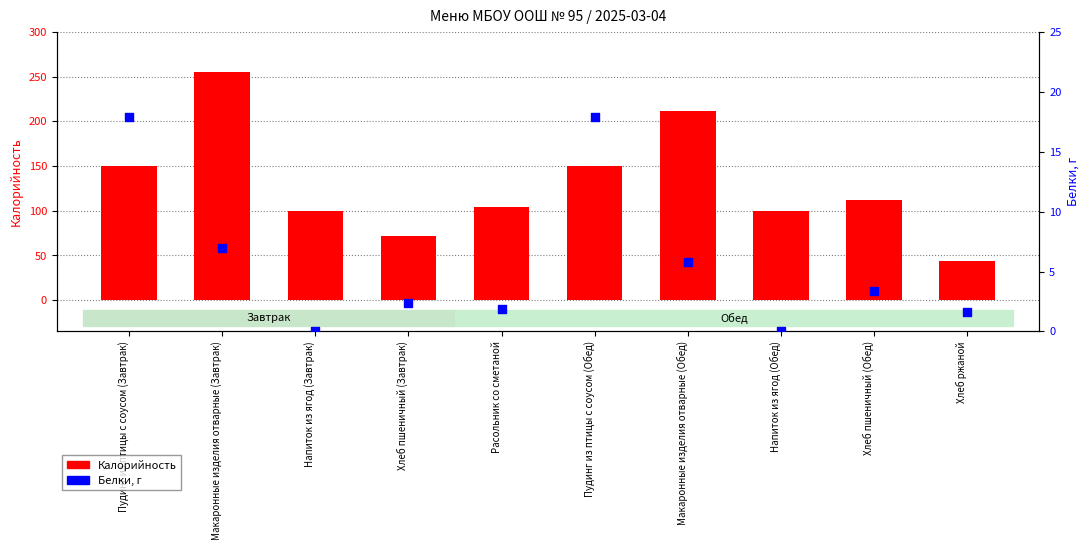

At which category is the sum across all series the highest?

Макаронные изделия отварные (Завтрак)